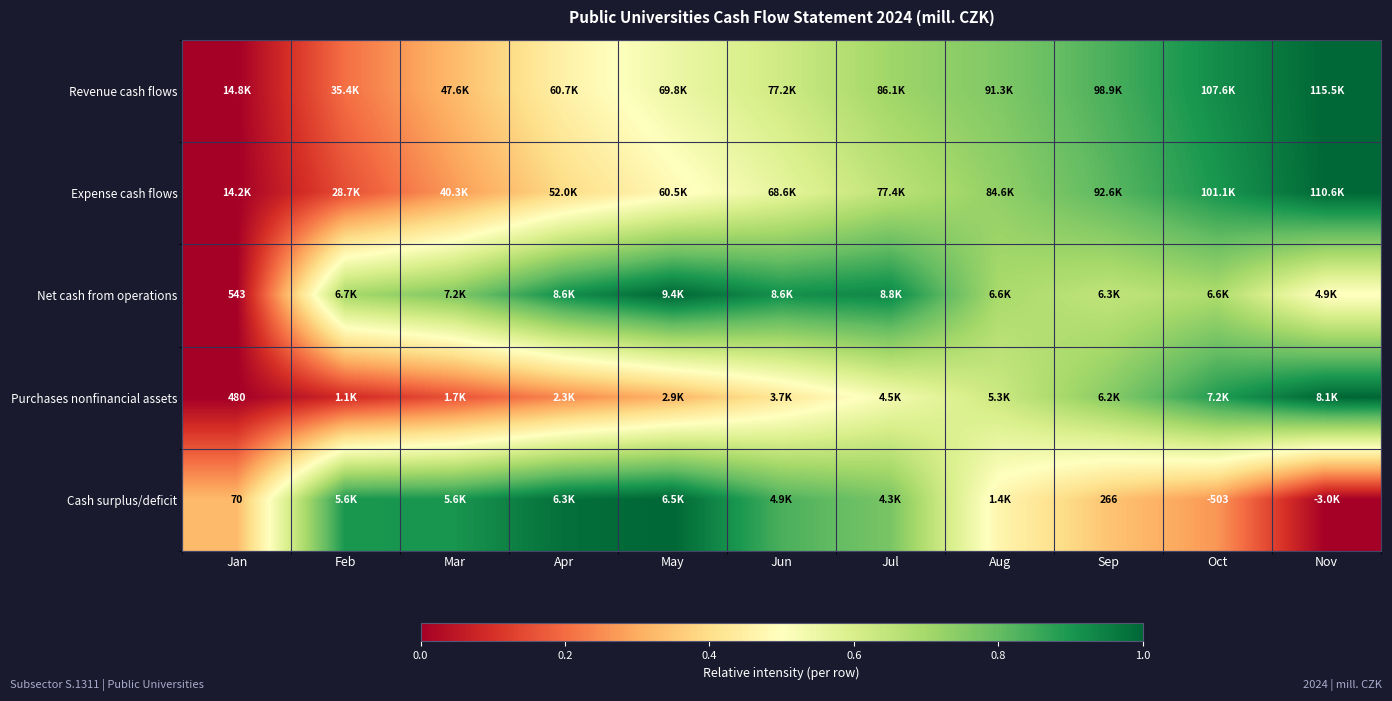

The Net cash from operations series shows 0.4 at Feb. True or false?

False